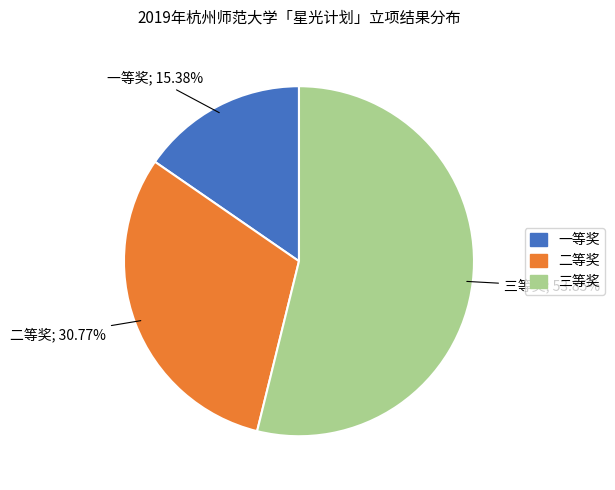

Is there a majority slice in this chart?

Yes